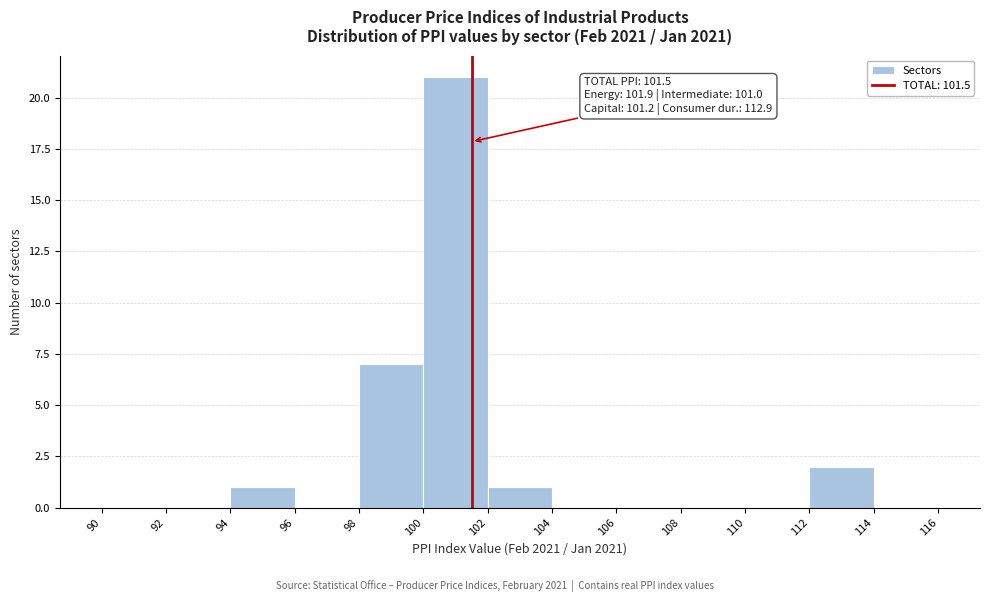

Which range on the x-axis has the tallest bar?

100 to 102